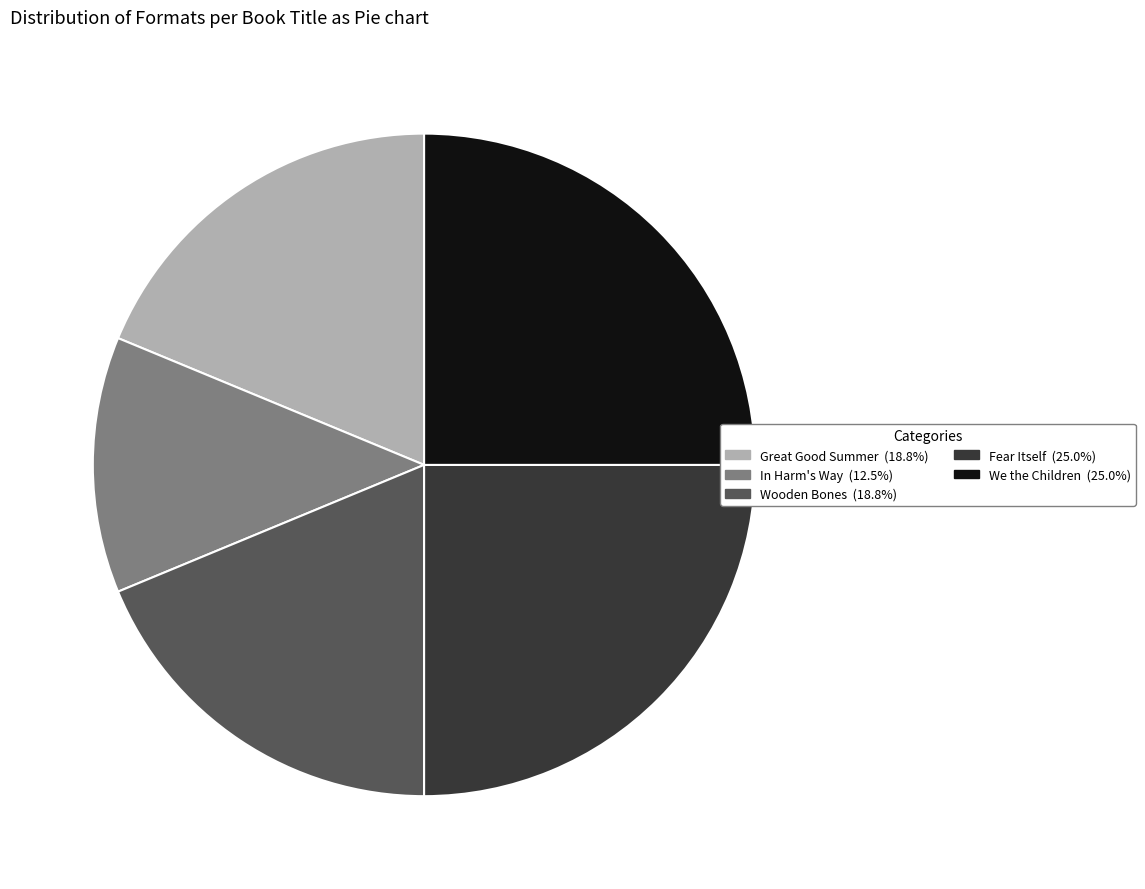

Is there any slice that represents more than half of the pie?

No